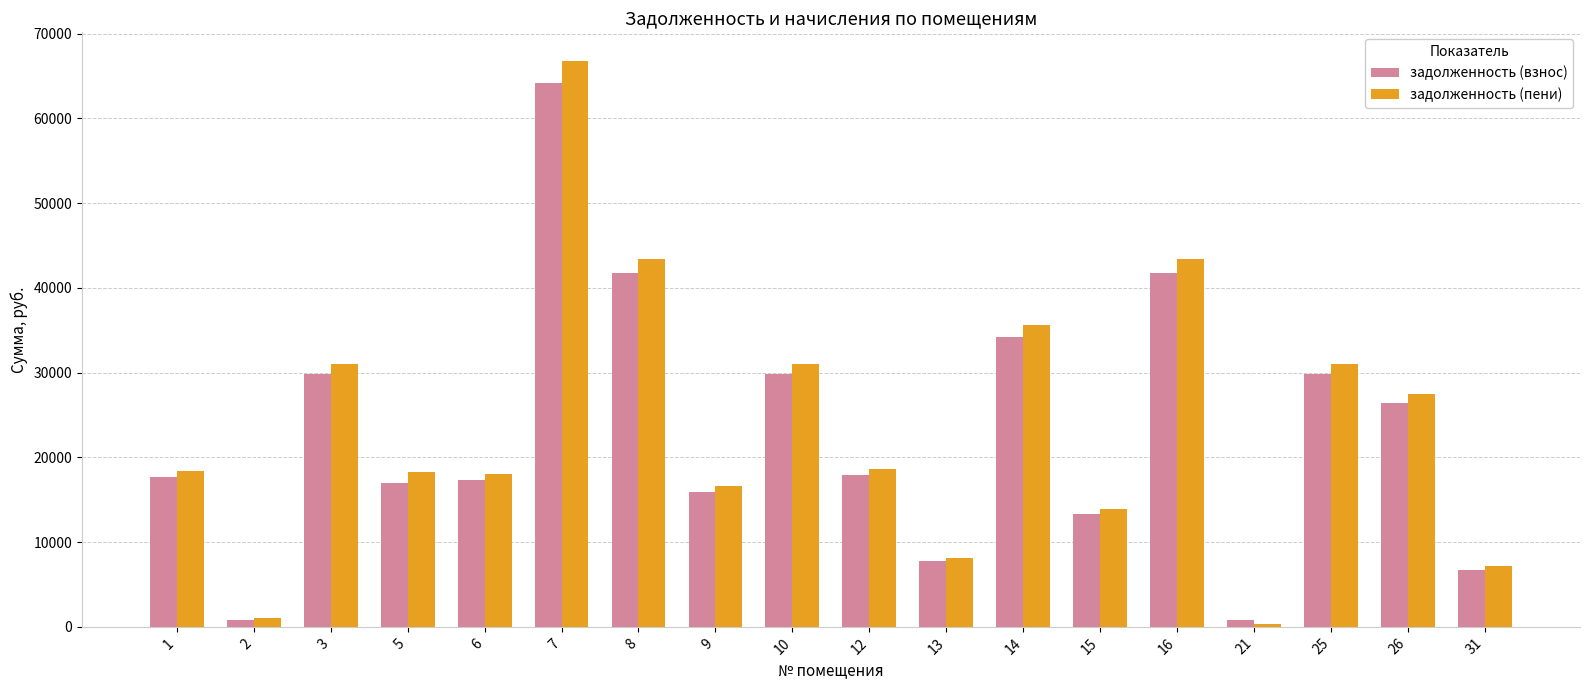

What is the maximum value shown in the chart?

66806.6